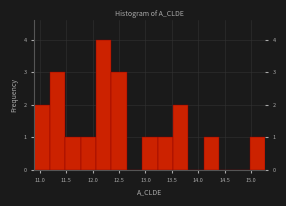

How tall is the bar that spans 12.35 to 12.65 on the x-axis? Neither the bar edges nor the heights are printed on the chart, so give them approximately, as read against the axes.

3